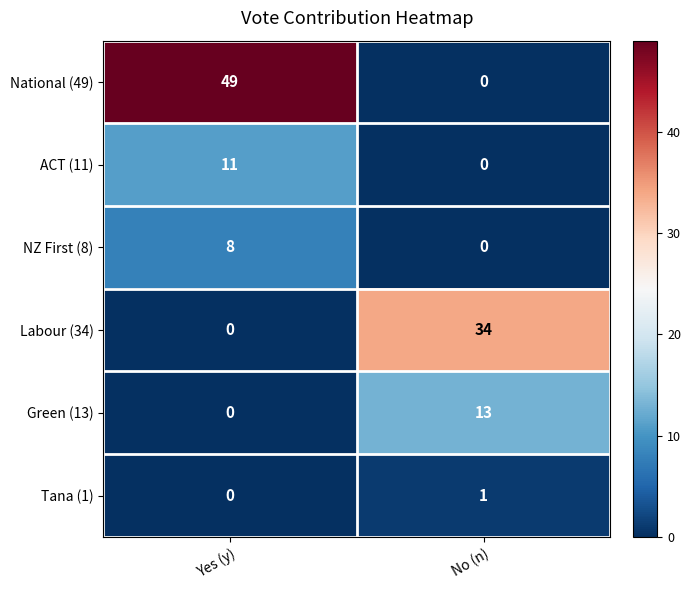

What is the average value of the ACT (11) series?

6